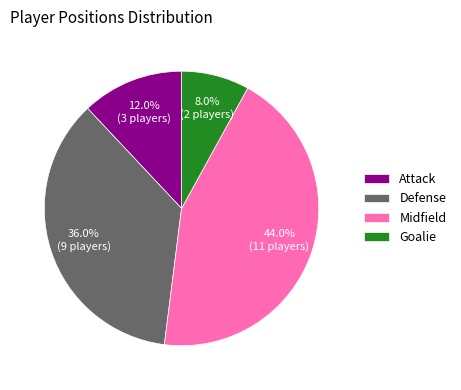

Is there a majority slice in this chart?

No